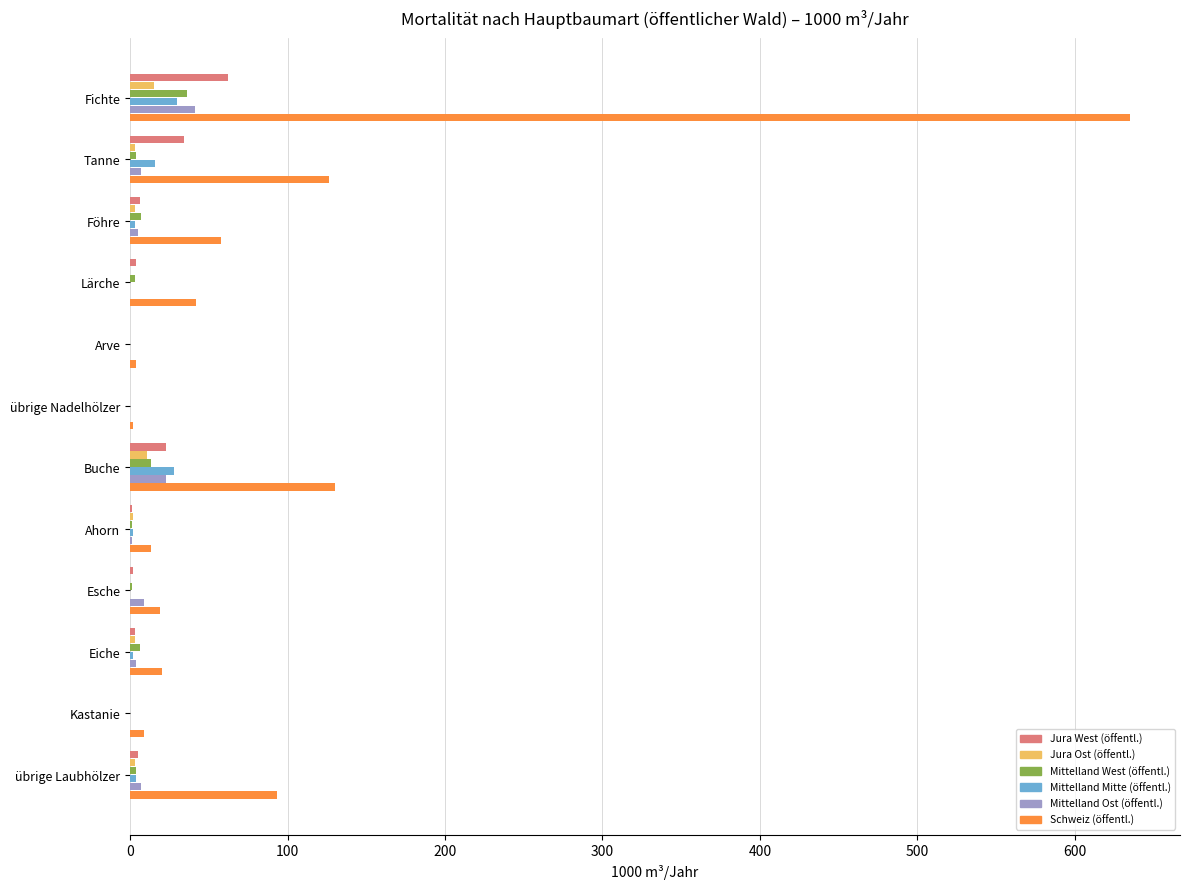

Between Eiche and übrige Laubhölzer, which series saw the biggest shift?

Schweiz (öffentl.)